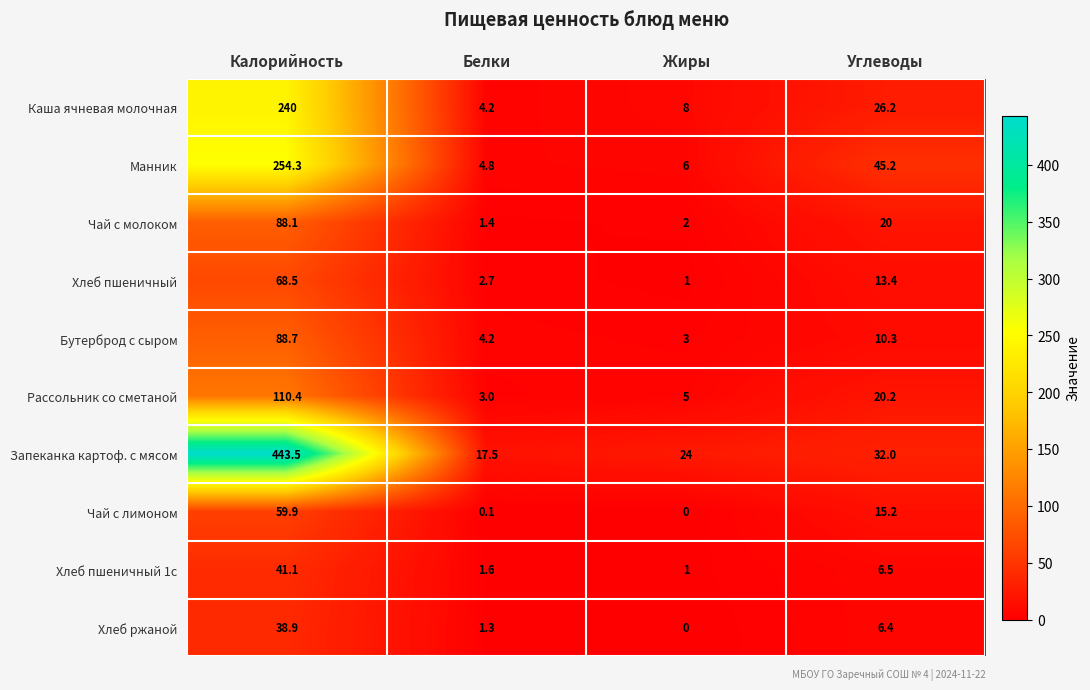

How many data points in Хлеб пшеничный are less than 13?

2